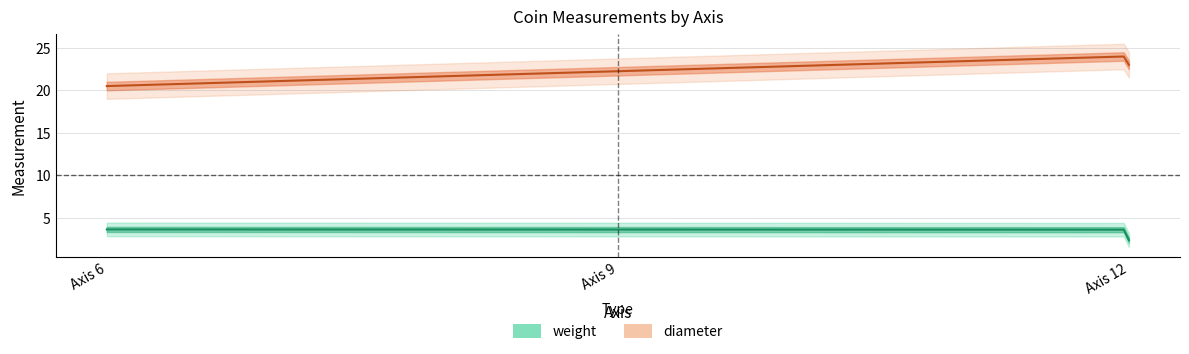

True or false: diameter has more than 1 interior local peaks.

False